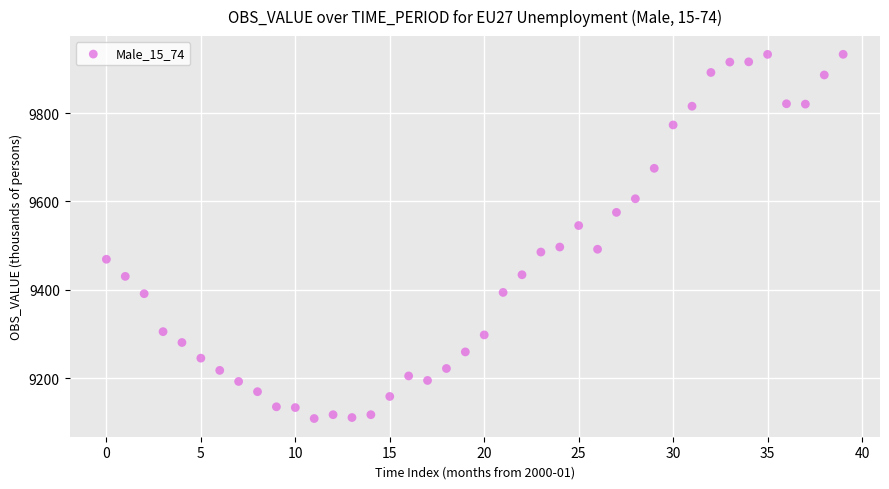

What is the range of Y values (max minus min)?

824.8